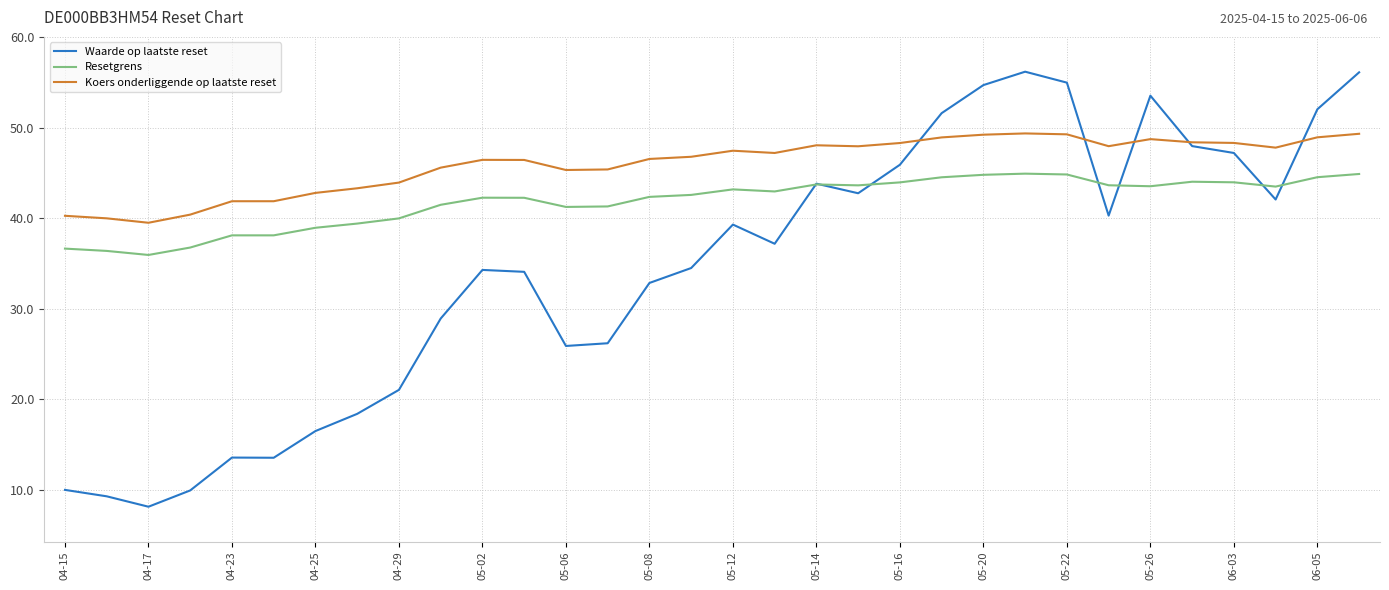

Which series has the widest spread of values?

Waarde op laatste reset